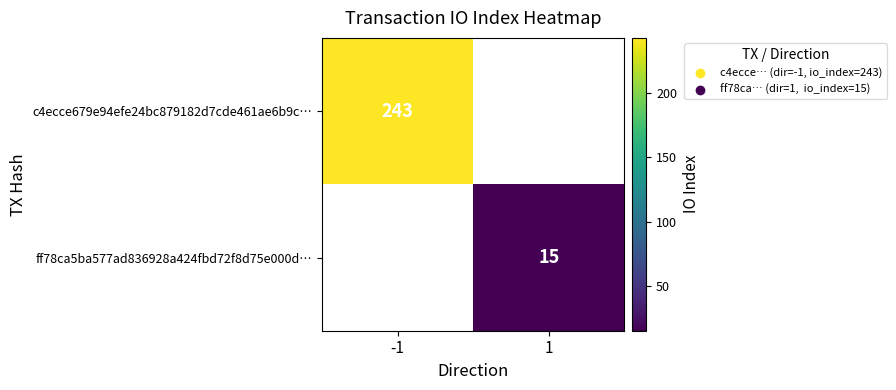

True or false: ff78ca5ba577ad836928a424fbd72f8d75e000d… has a value of 7 at 1.

False